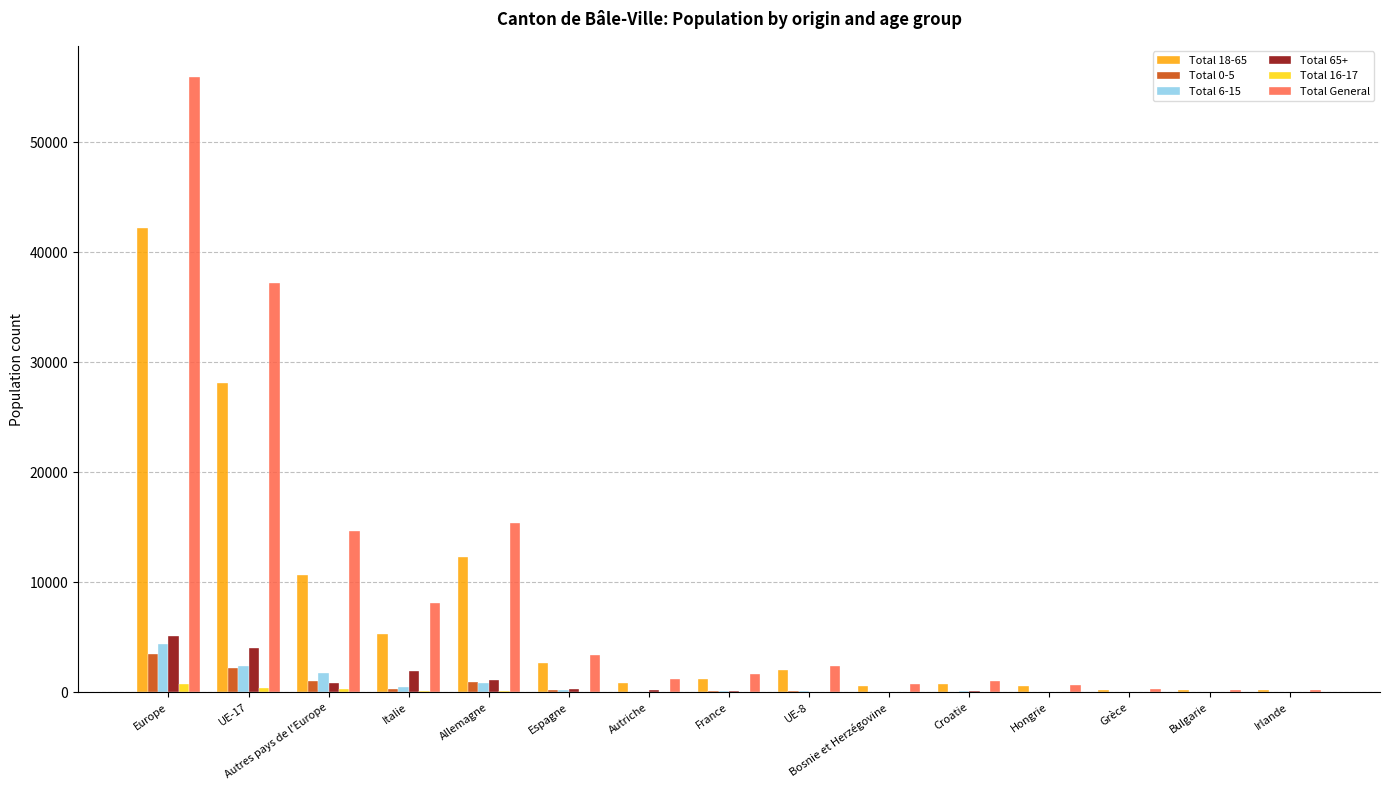

At which category is the sum across all series the highest?

Europe